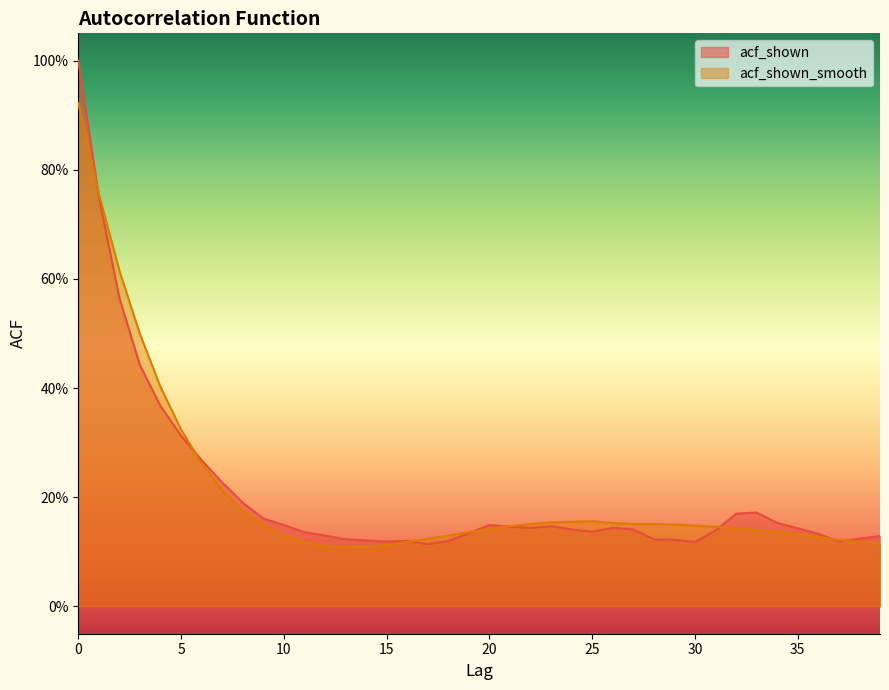

At which label is acf_shown closest to 0?

17